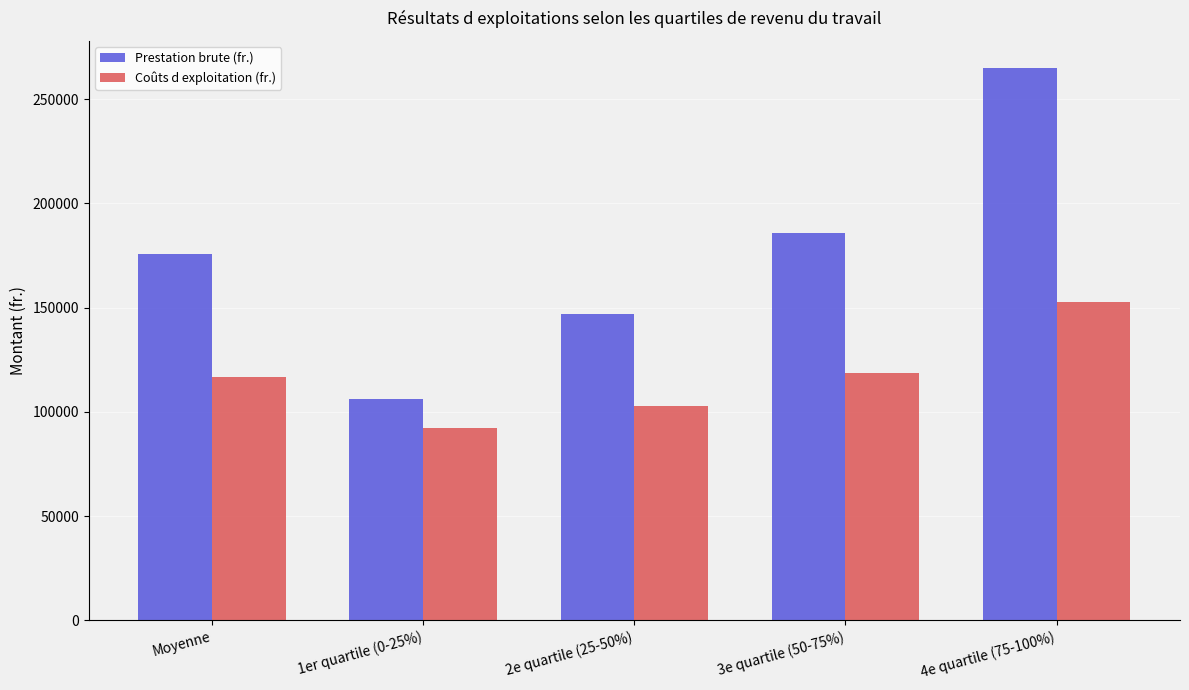

What is the greatest value displayed?

264759